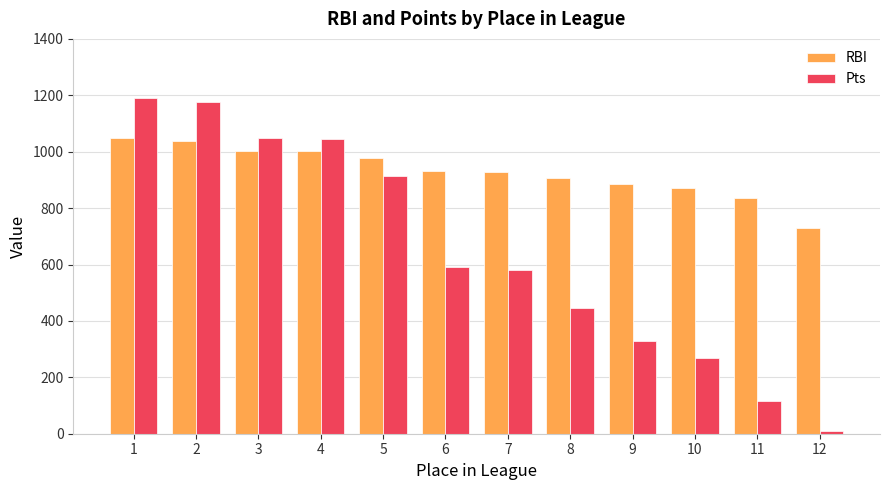

True or false: Pts has a value of 802.1 at 7.

False